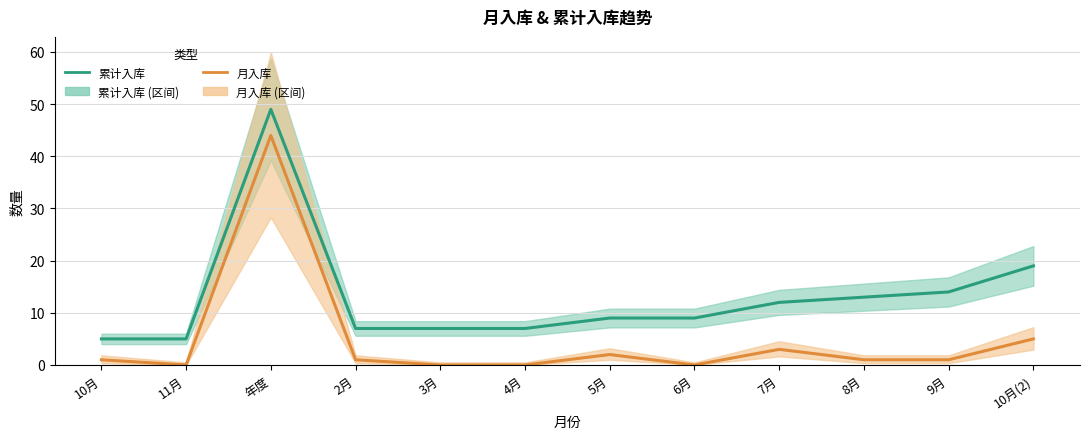

Rank the series by their maximum value, from highest to lowest.

累计入库, 月入库